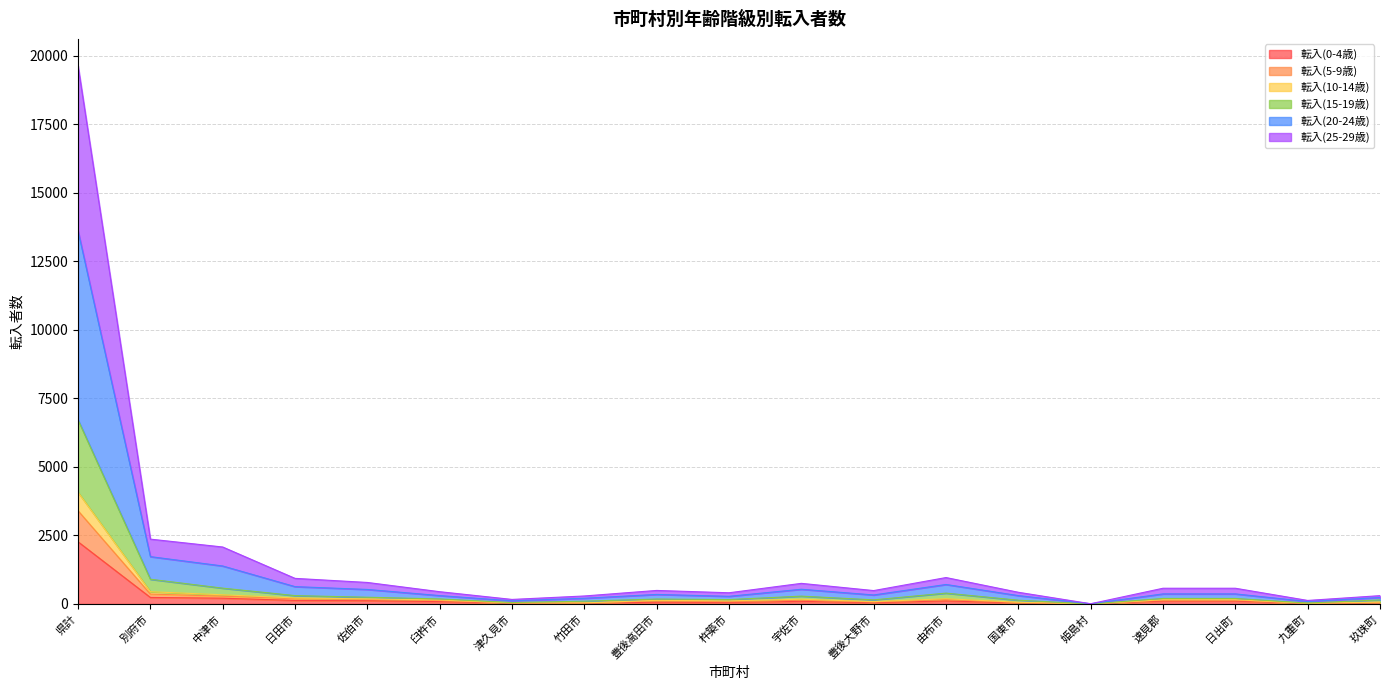

Is it true that 転入(0-4歳) equals 43 at 臼杵市?

False